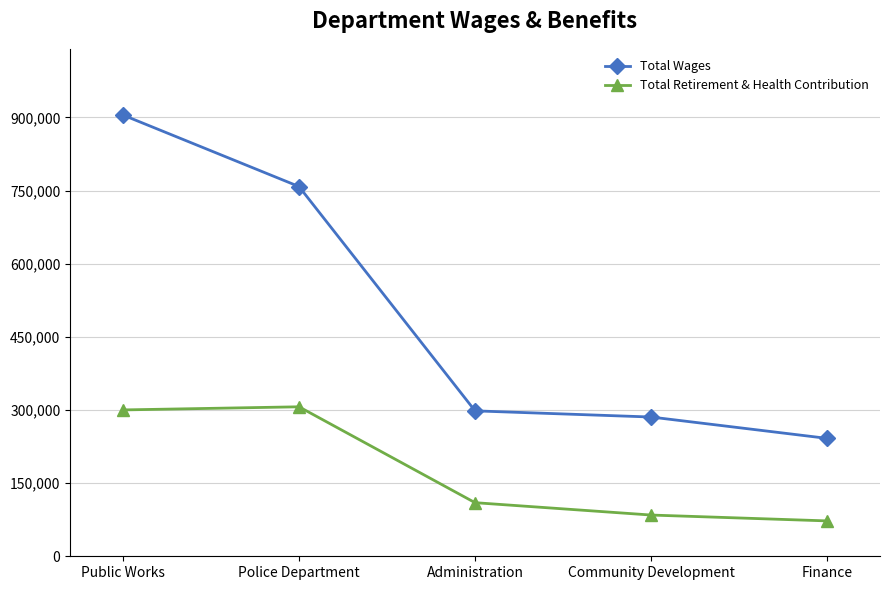

What is the sum of all Total Retirement & Health Contribution values?

873698